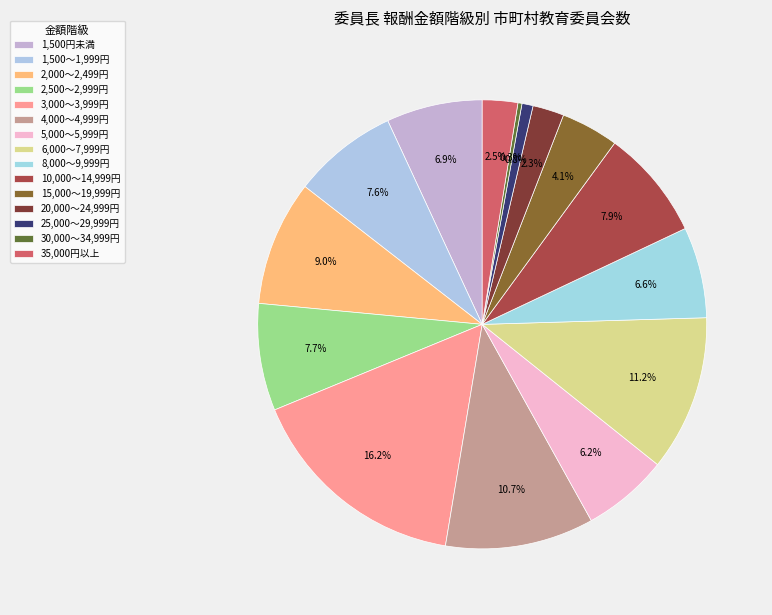

Approximately how many times larger is the value at 1,500円未満 compared to 3,000～3,999円?

0.4